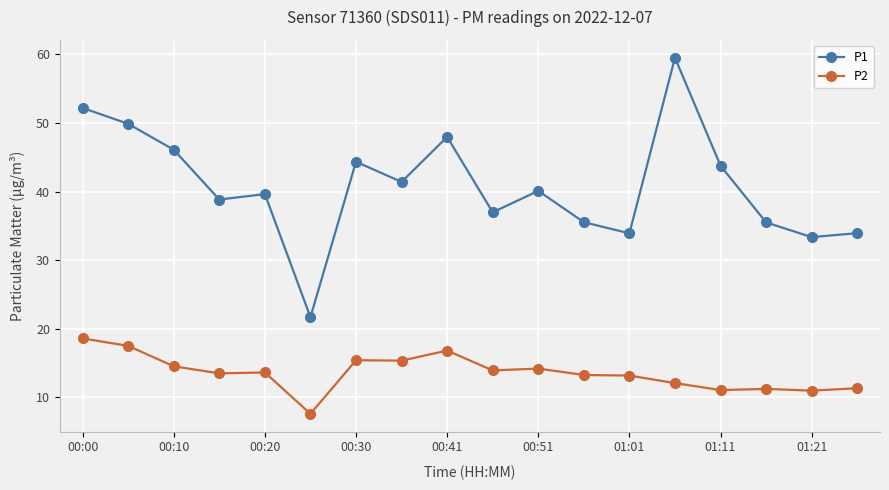

What is the value of the P2 point at the 18th from the left?

11.3